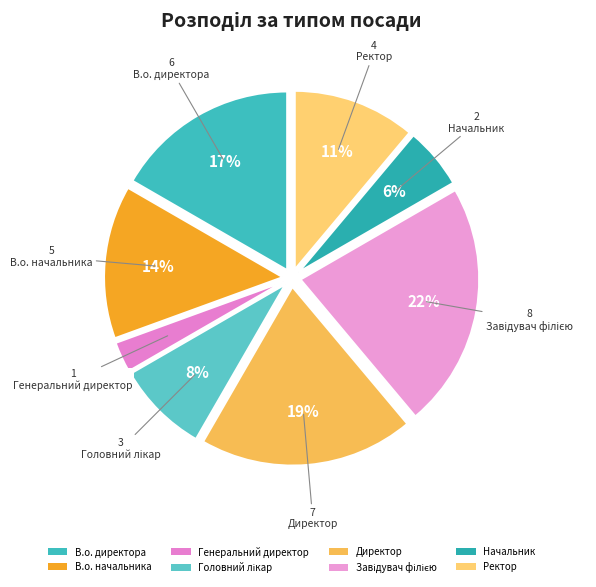

To the nearest percent, what is the average slice percentage?

12%